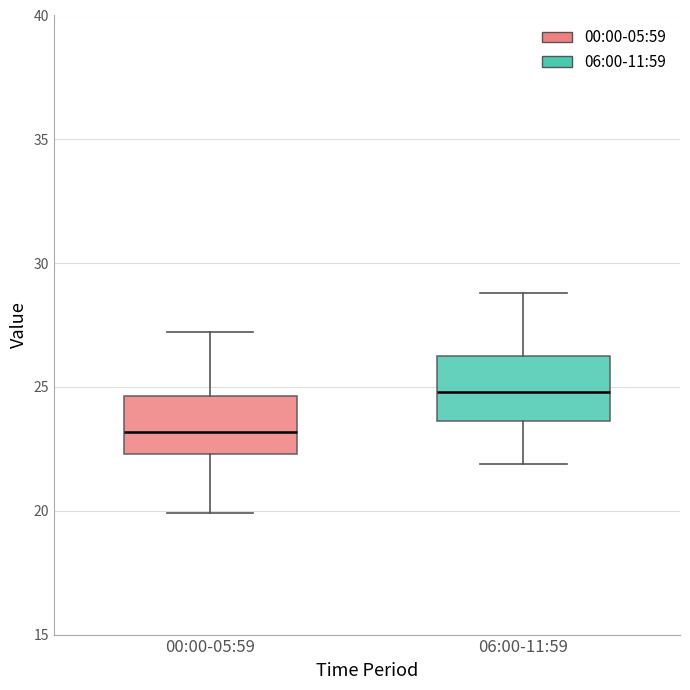

Where does the median line of the box for 00:00-05:59 sit on the y-axis? The values are not printed on the chart, so give them approximately, as read against the axis.

23.0